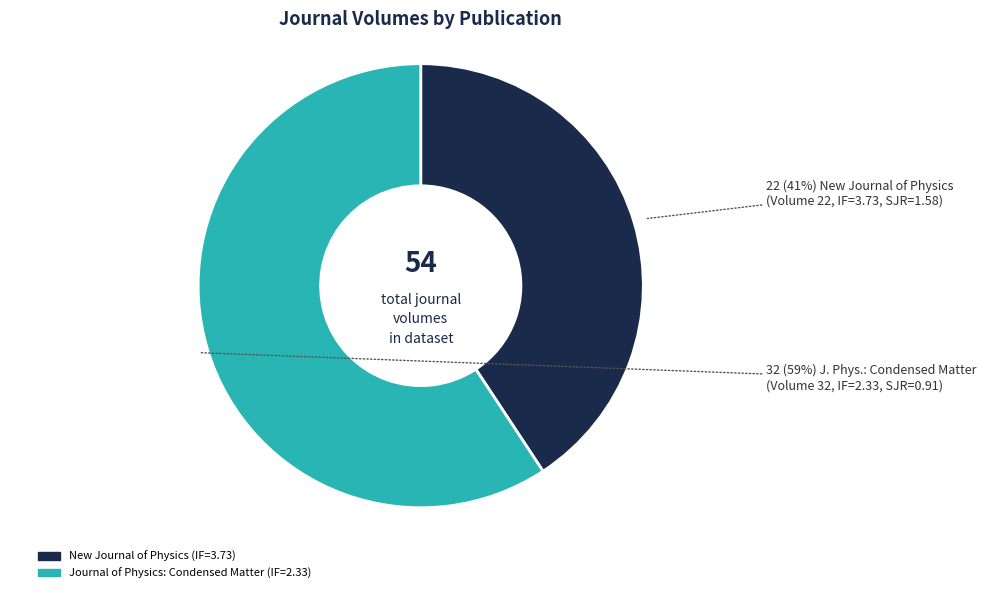

What percentage is the Journal of Physics: Condensed Matter (IF=2.33) slice, to the nearest percent?

59%